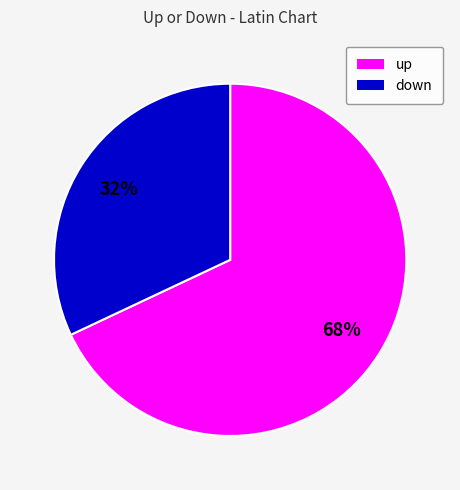

To the nearest percent, what is the difference between the up and down slice percentages?

36%